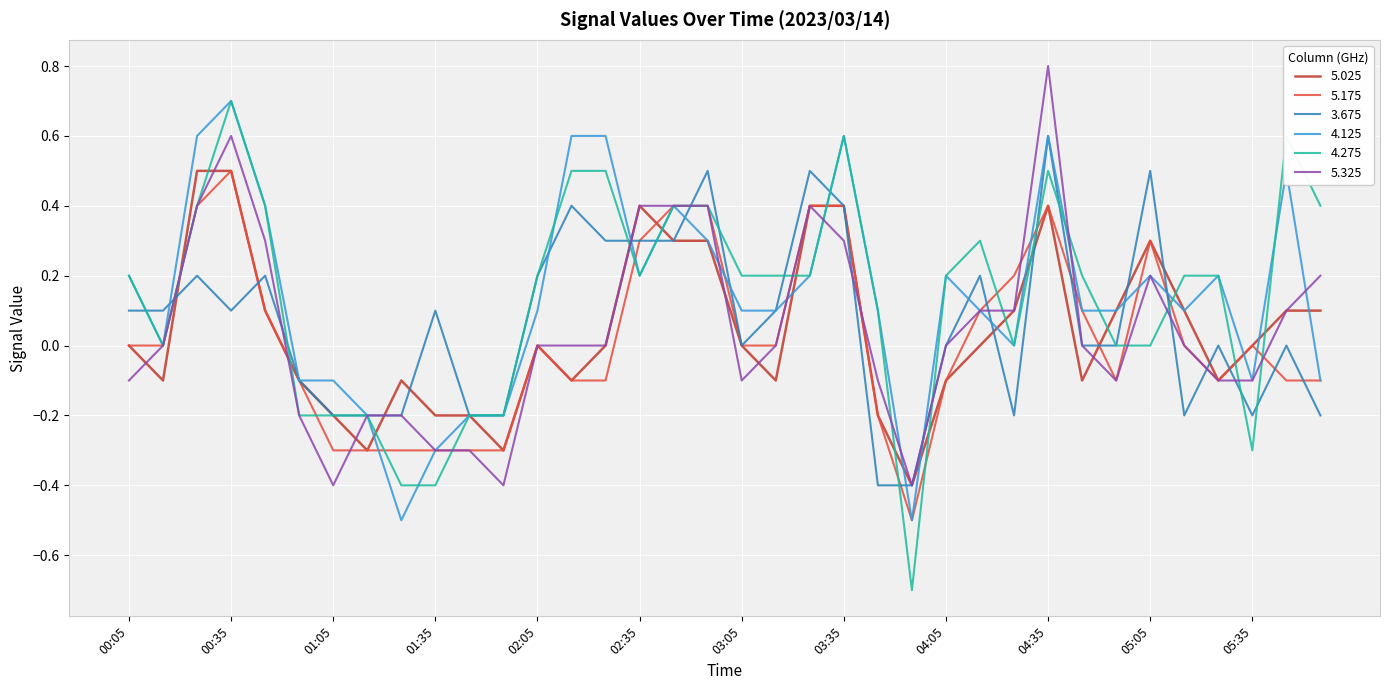

Which series has the widest spread of values?

4.275